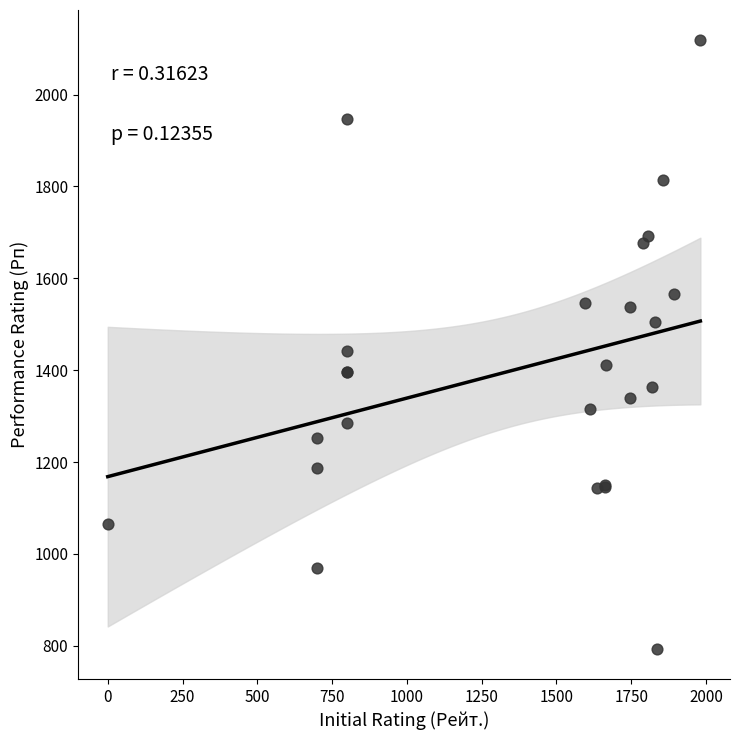

What Y value in the scatter plot is closest to 1456?

1441